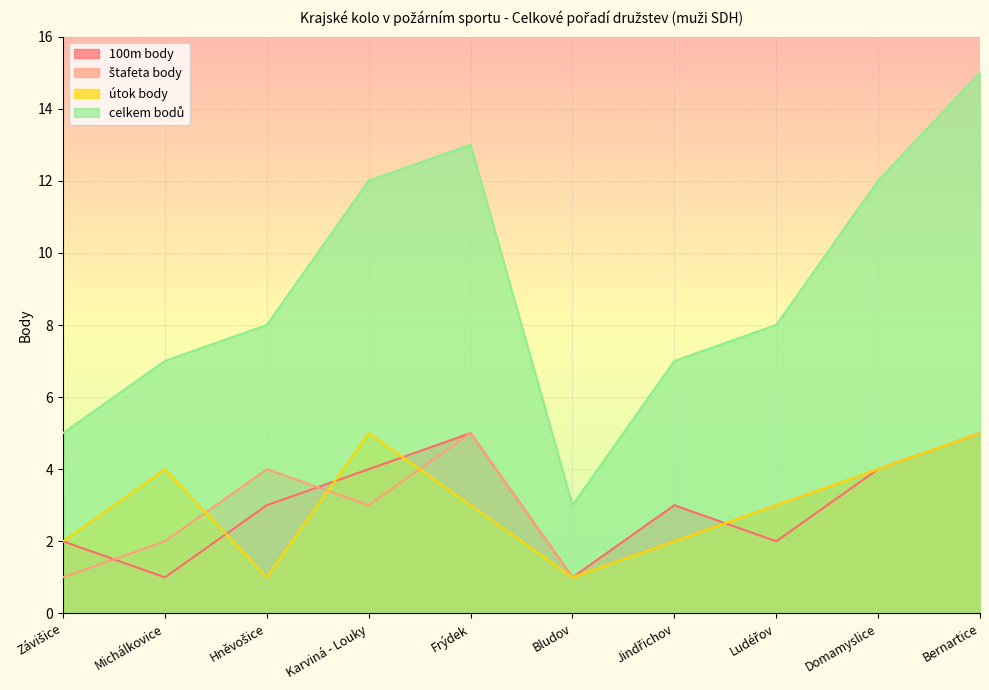

Which category has the highest value in the celkem bodů series?

Bernartice